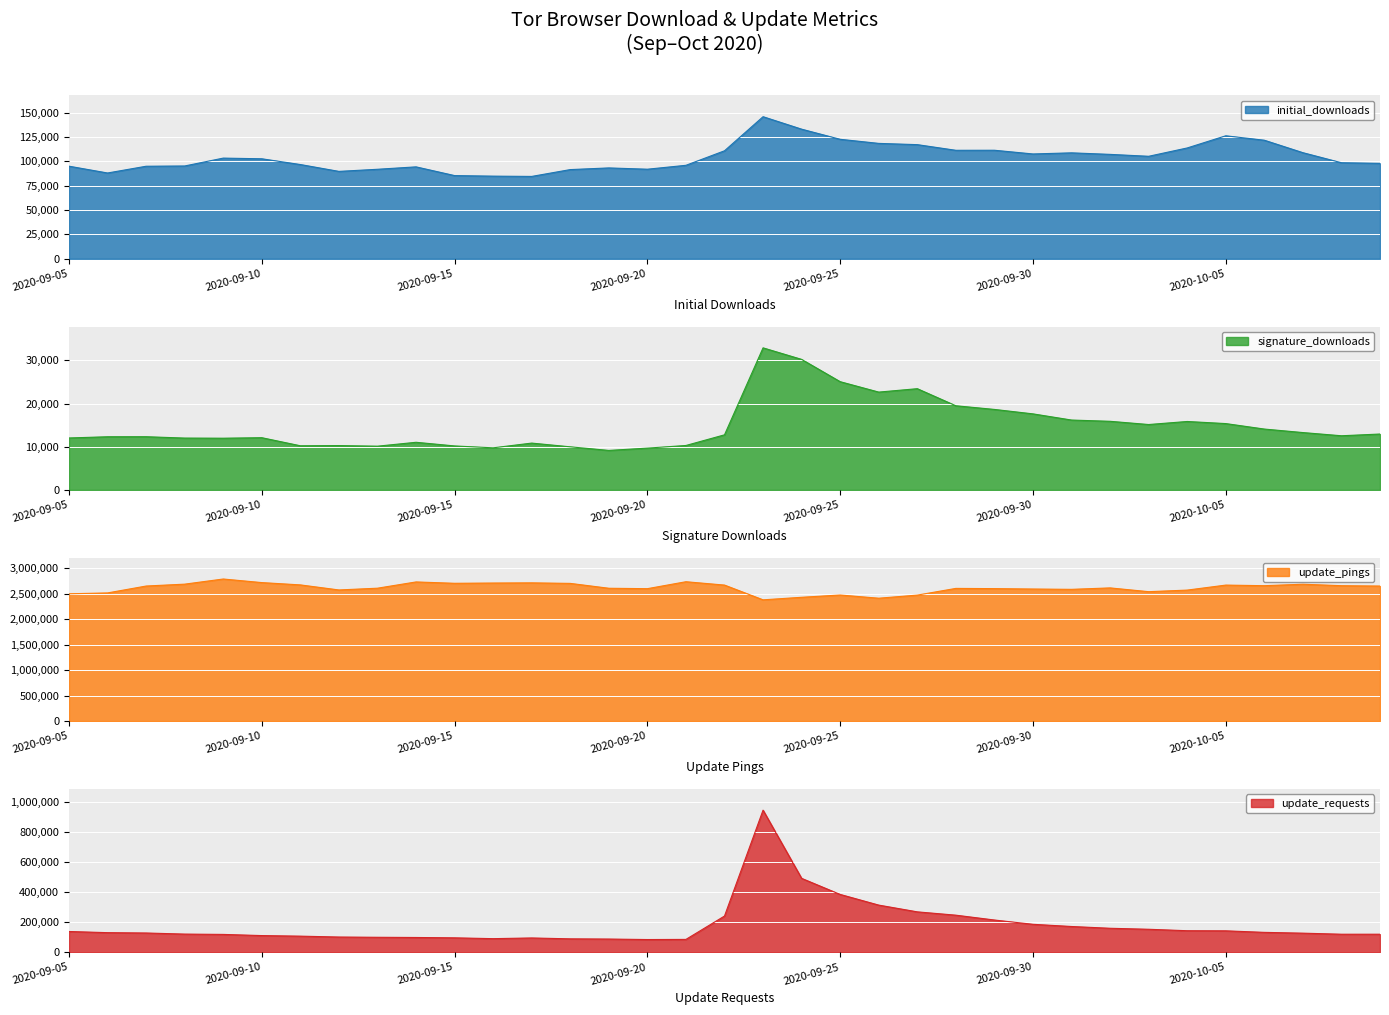

How many data points in update_pings are above 2613141?

17